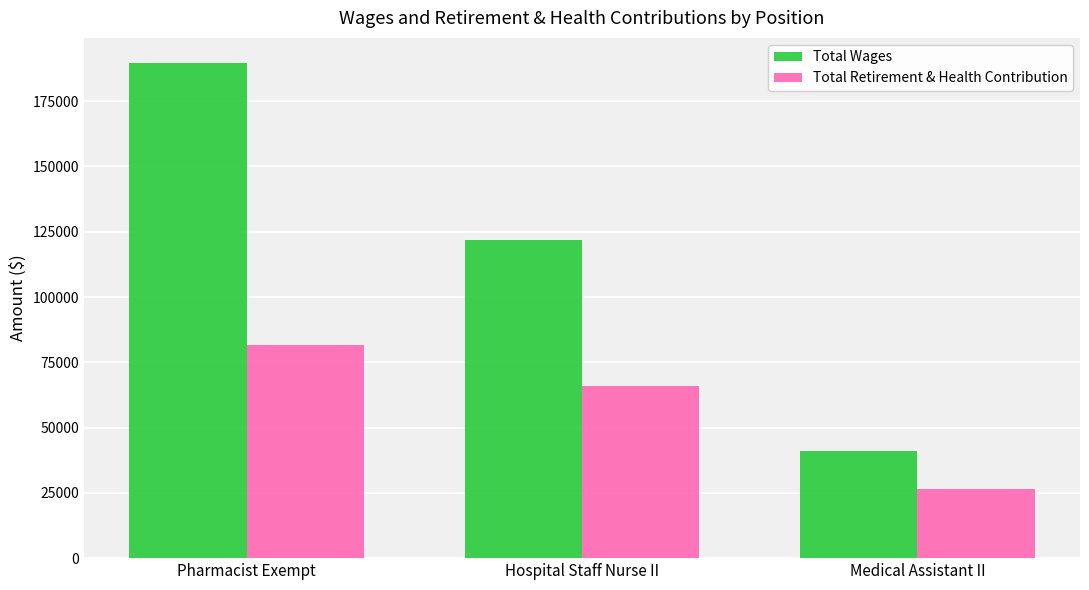

Which series has the widest spread of values?

Total Wages